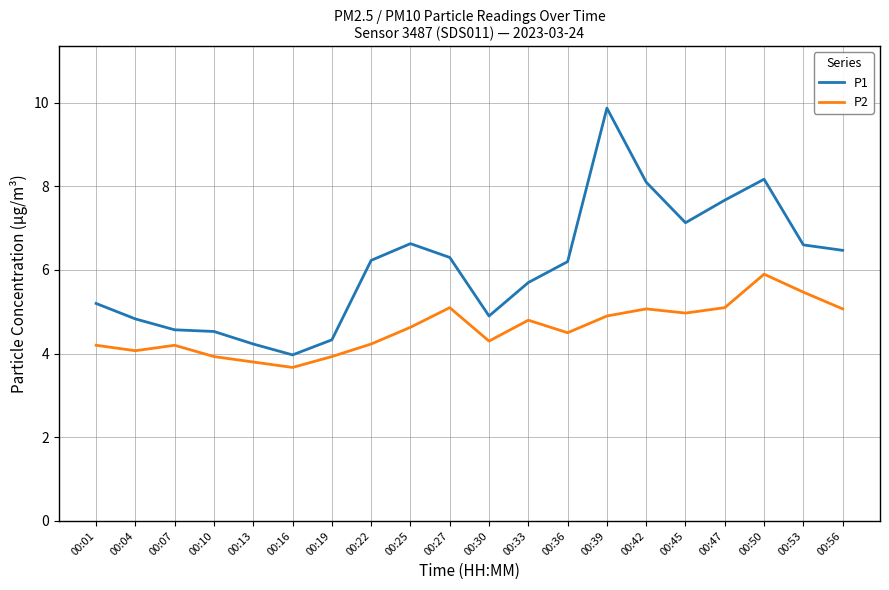

What is the difference between the P1 values at 00:22 and 00:19?

1.9